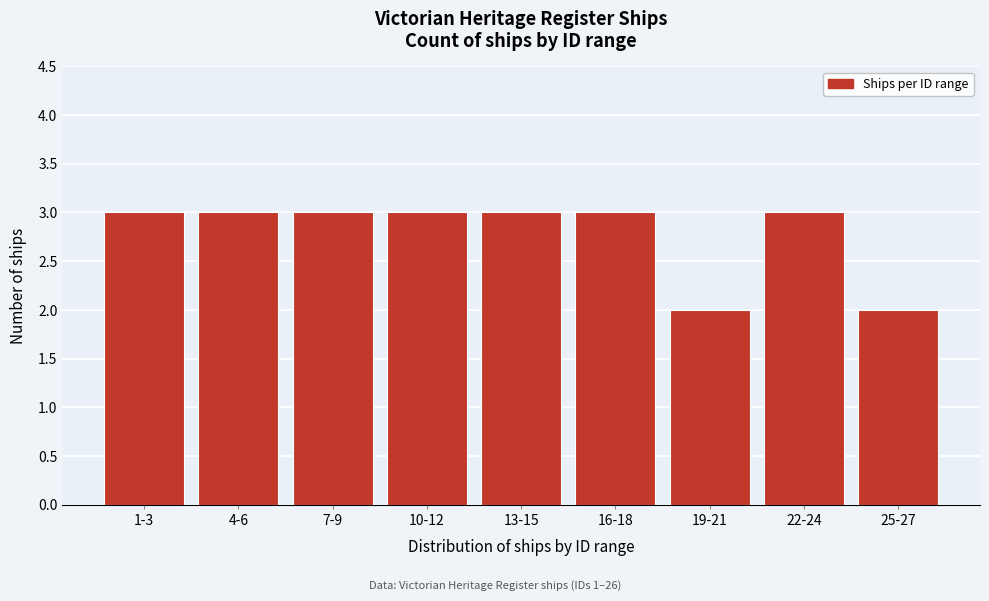

Reading left to right, transcribe all the data shown in this chart.

1-3=3	4-6=3	7-9=3	10-12=3	13-15=3	16-18=3	19-21=2	22-24=3	25-27=2